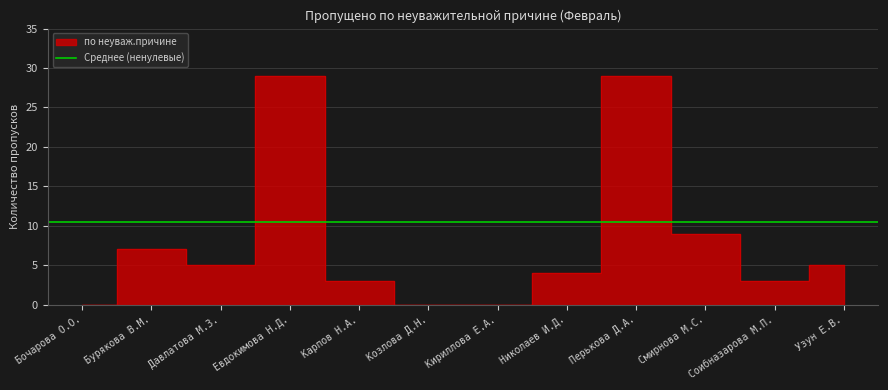

List the labels in order of value, smallest first.

Бочарова О.О., Козлова Д.Н., Кириллова Е.А., Карпов Н.А., Соибназарова М.П., Николаев И.Д., Давлатова М.З., Узун Е.В., Бурякова В.М., Смирнова М.С., Евдокимова Н.Д., Перькова Д.А.